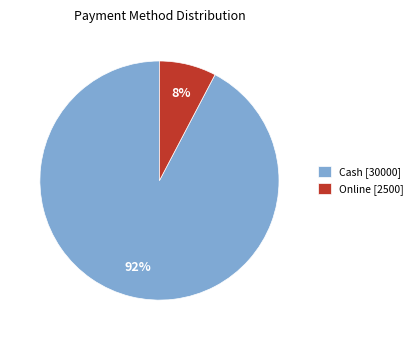

Does Online [2500] represent more than half of the total?

No